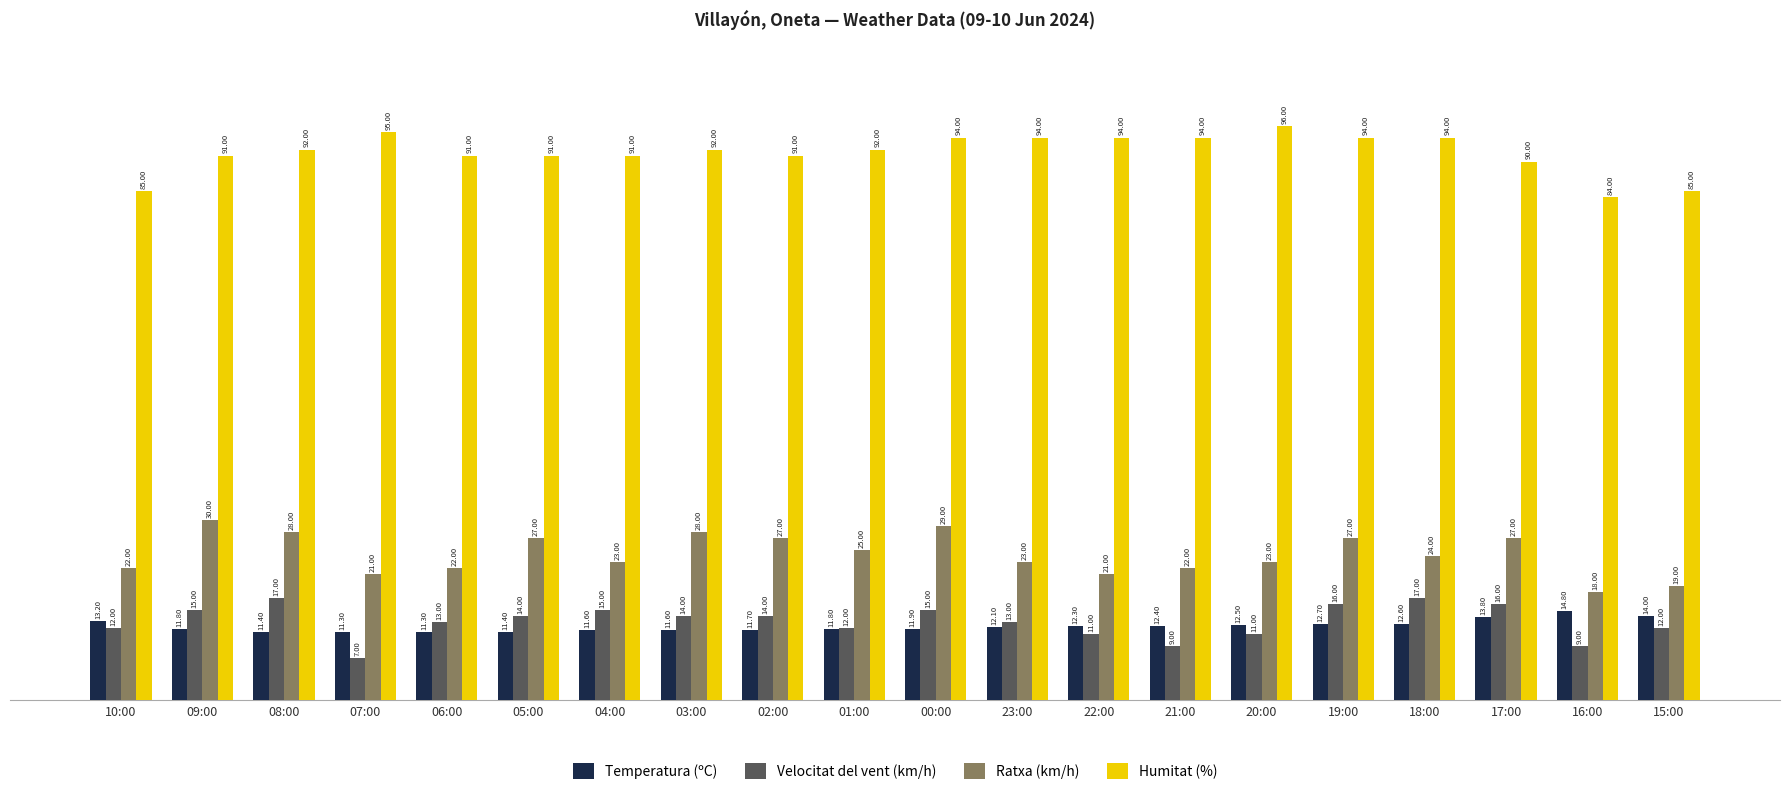

How many values in the Temperatura (ºC) series are below 12?

10